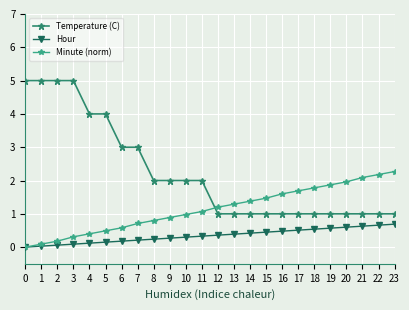

How many data points does each series have?

24